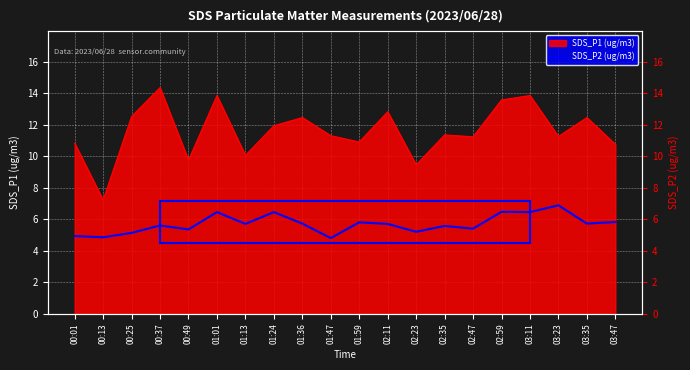

At which category does the chart reach its minimum across all series?

01:47